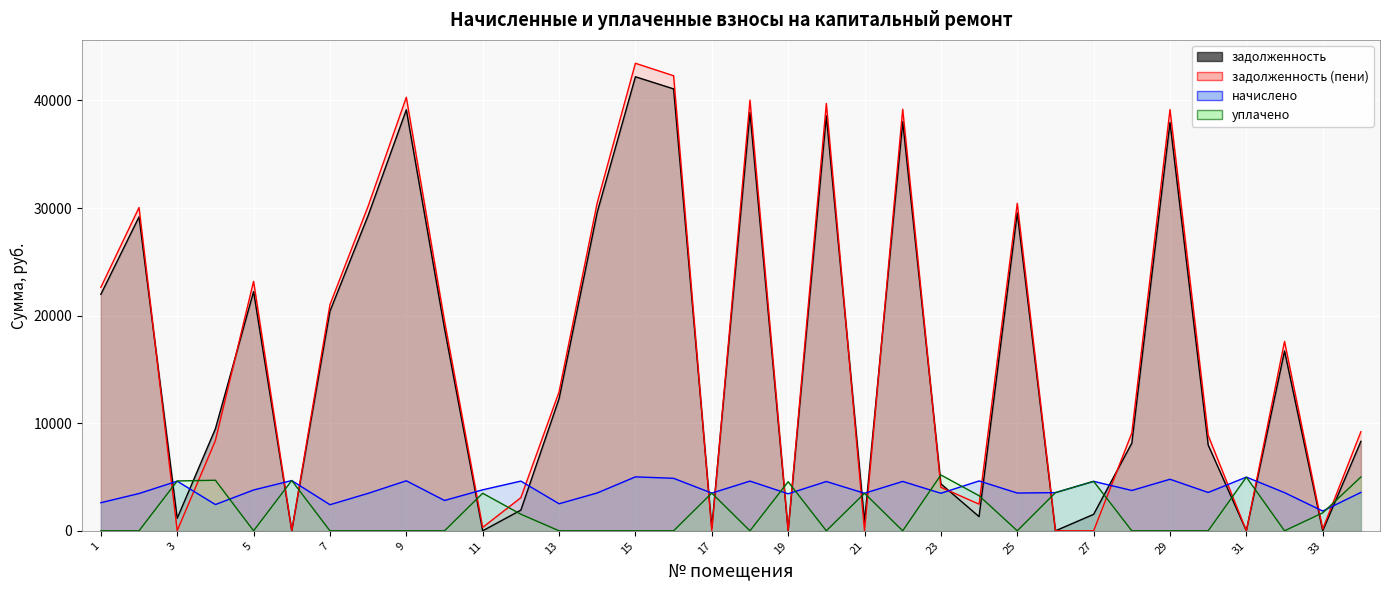

What is the value of the задолженность point at the 32nd from the left?

16717.6